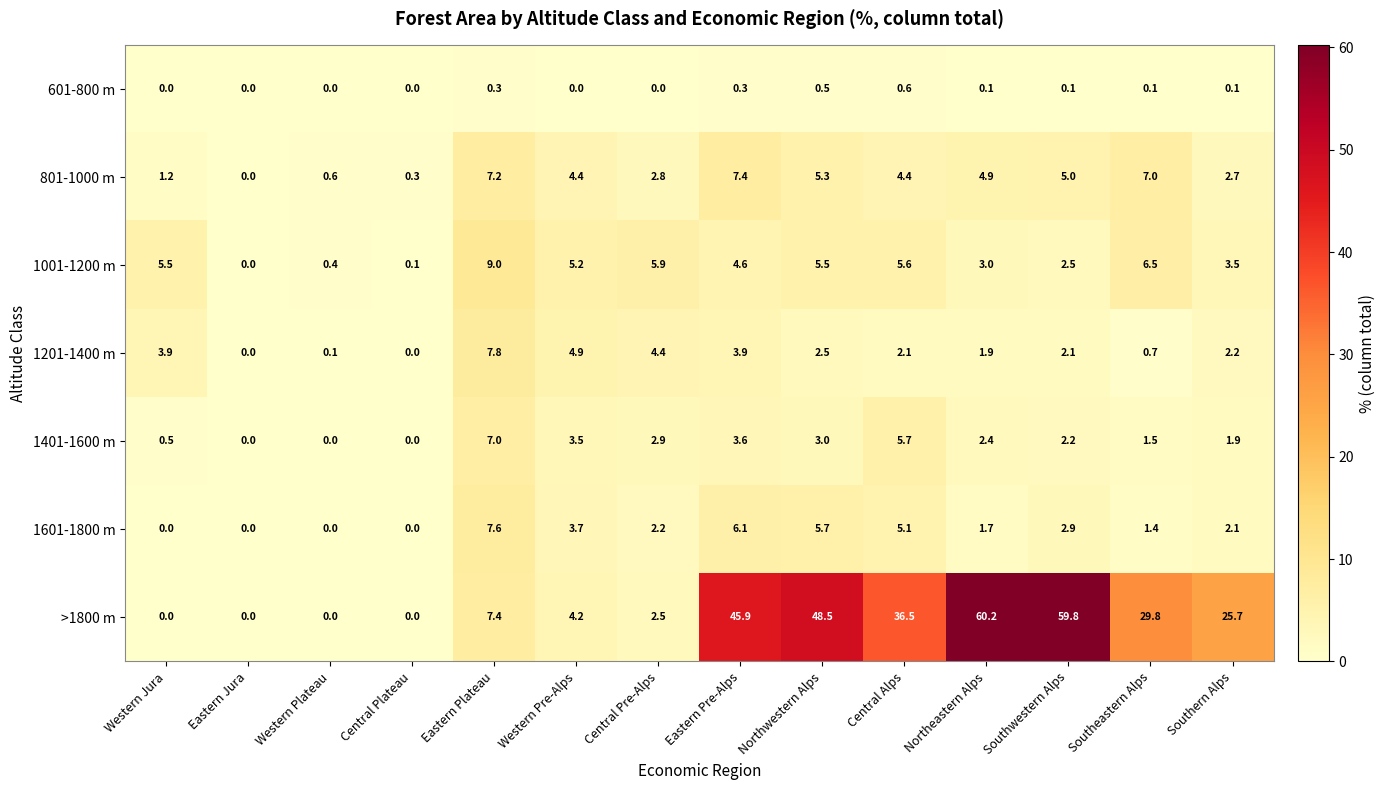

At which category is the sum across all series the highest?

Southwestern Alps